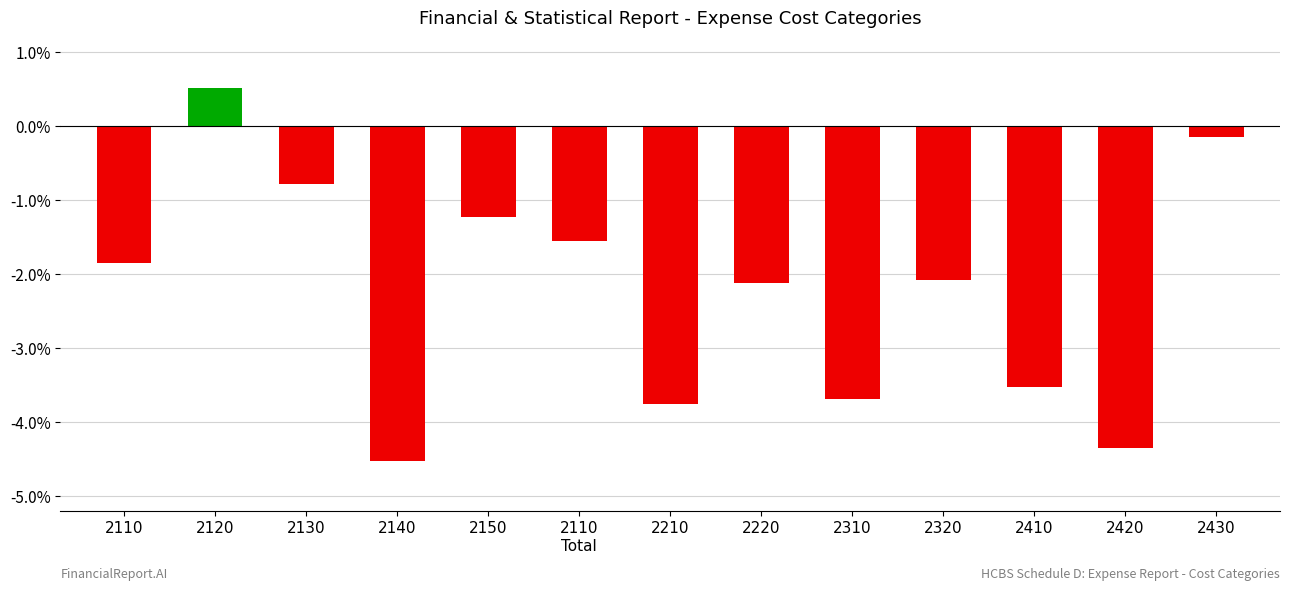

How many negative values are there?

12